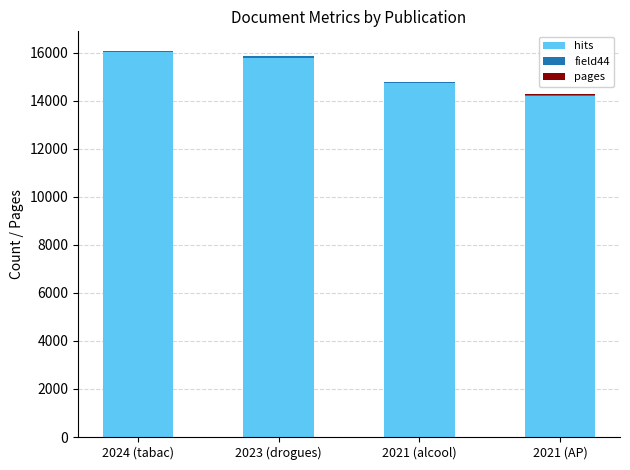

Does the chart contain stacked bars?

Yes